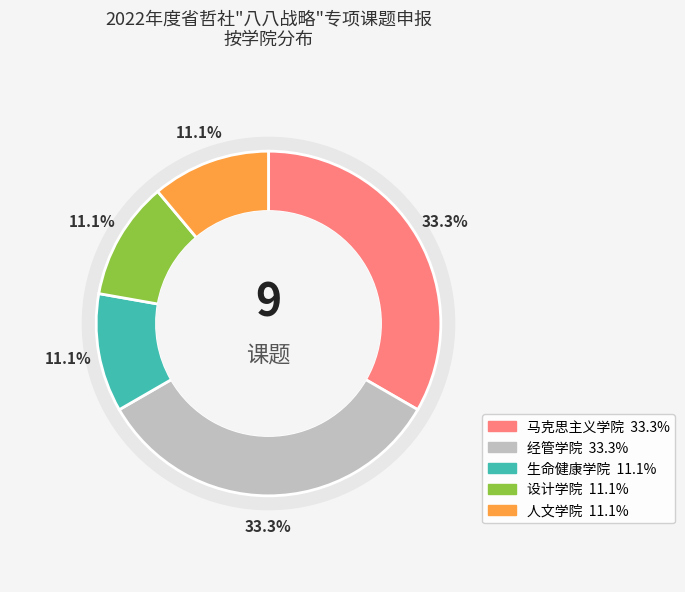

The 设计学院 slice represents 11% of the pie. True or false?

True